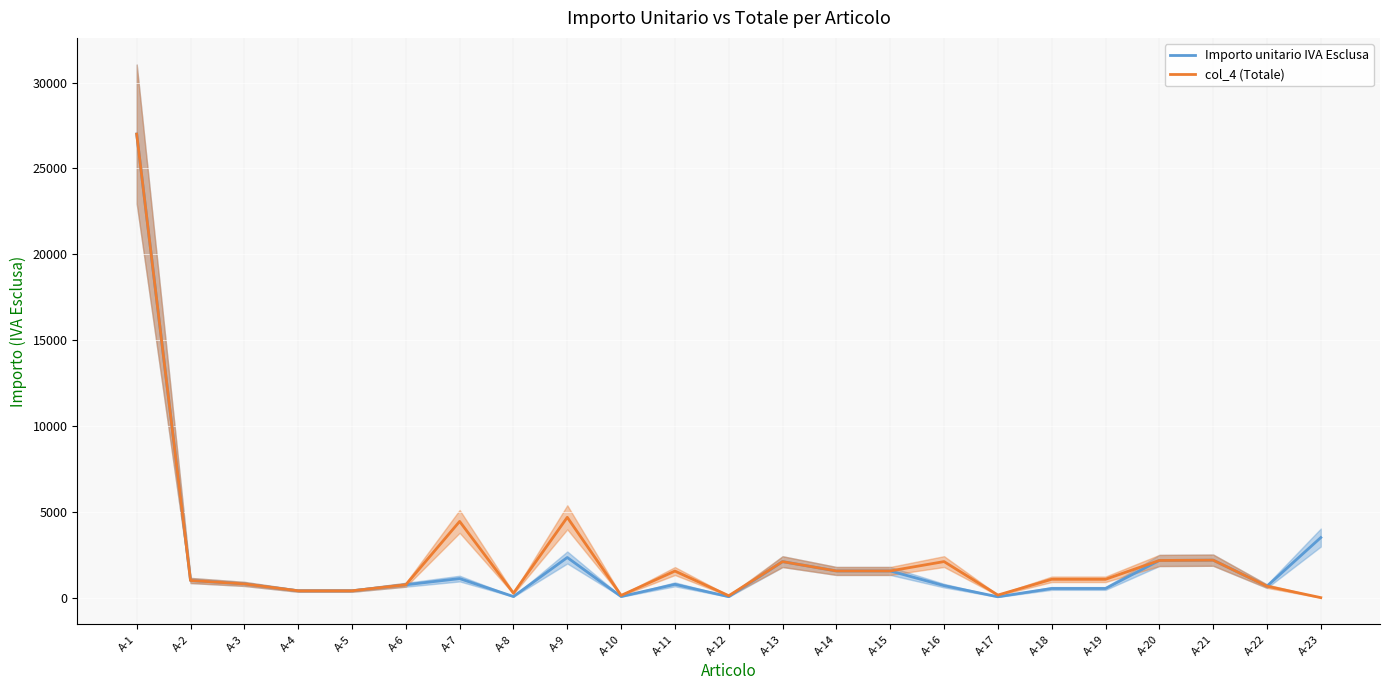

What is the minimum value for Importo unitario IVA Esclusa?

50